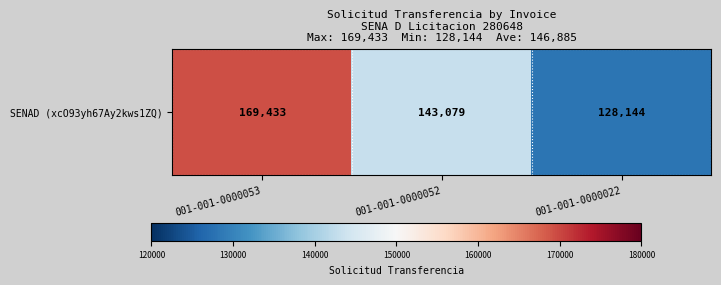

The chart shows a value of 227107 at 001-001-0000052. True or false?

False